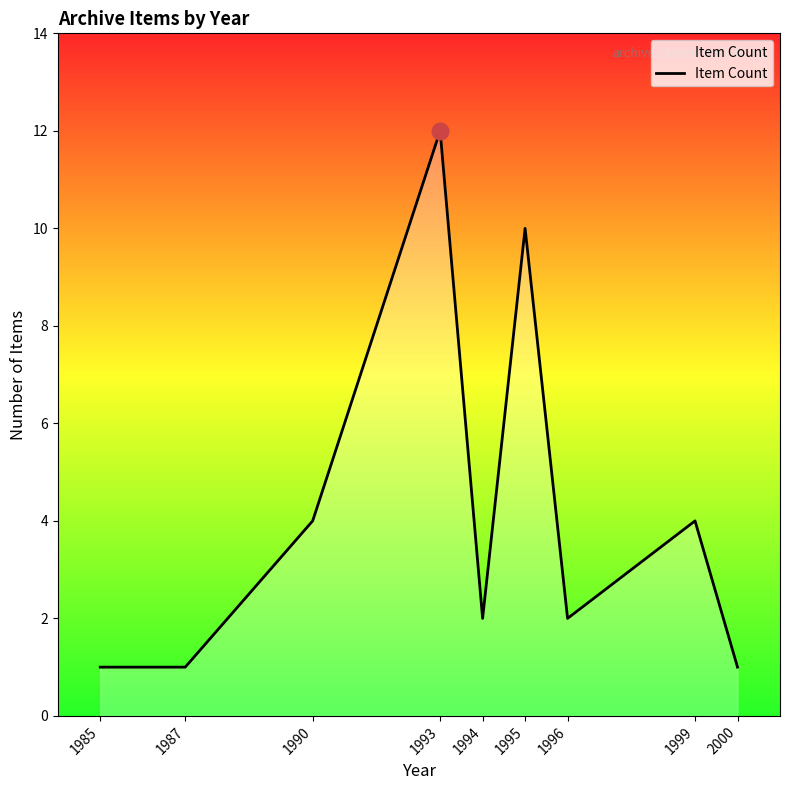

True or false: the data shows 10 at 1995.

True